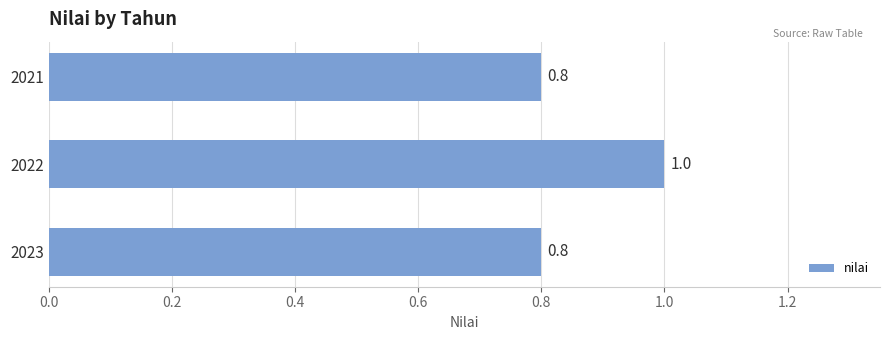

What is the greatest value displayed?

1.0